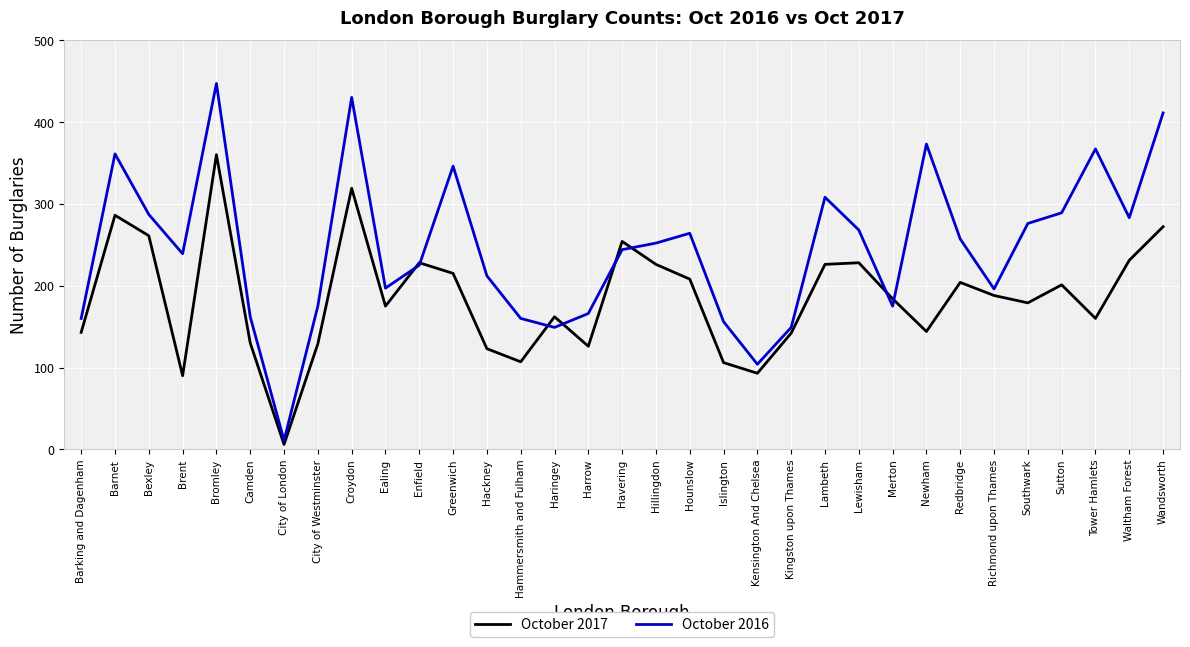

Which label corresponds to the smallest value in the chart?

City of London